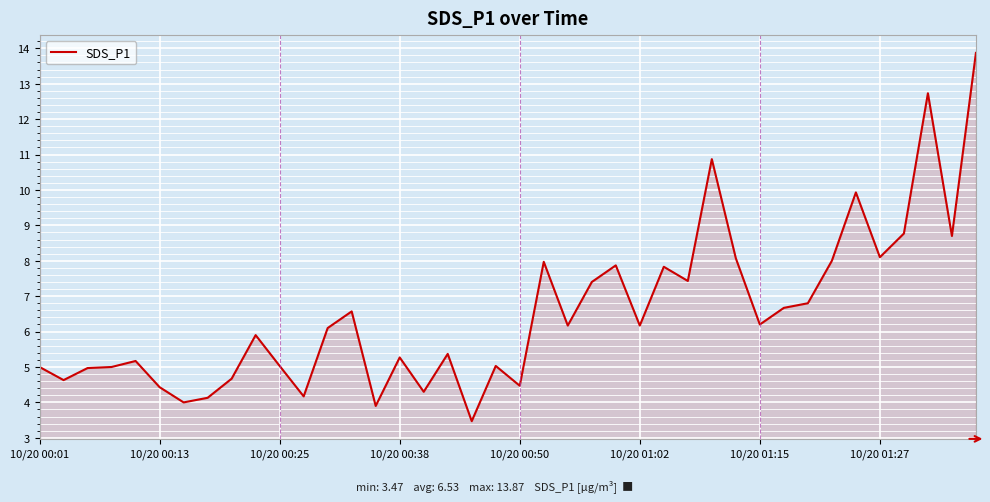

What is the difference between the maximum and minimum values?

10.4